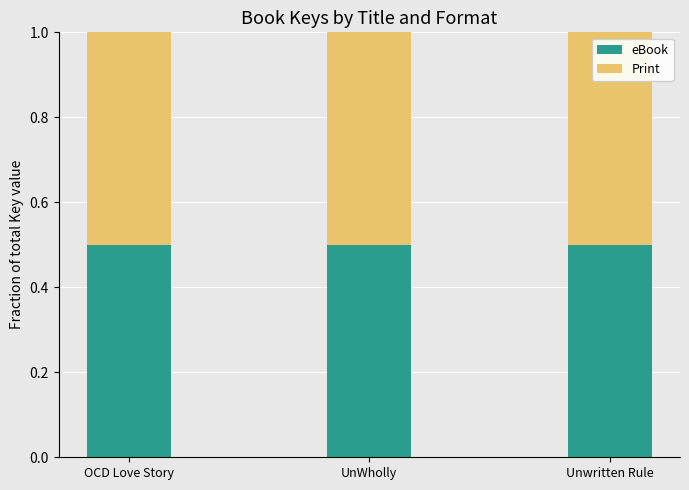

What is the label of the 2nd bar from the right?

UnWholly